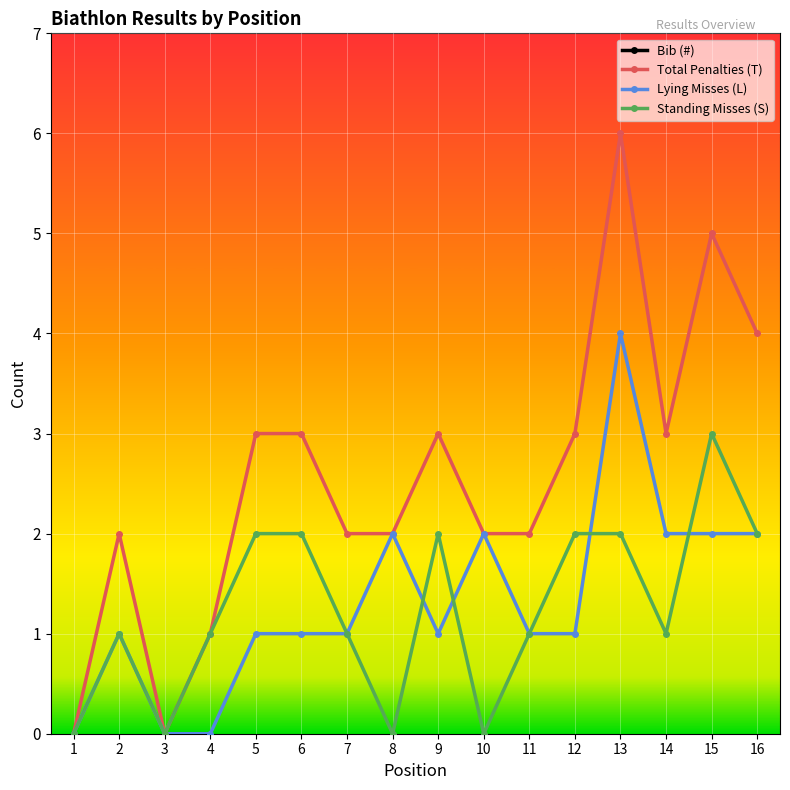

At which category is the sum across all series the highest?

5